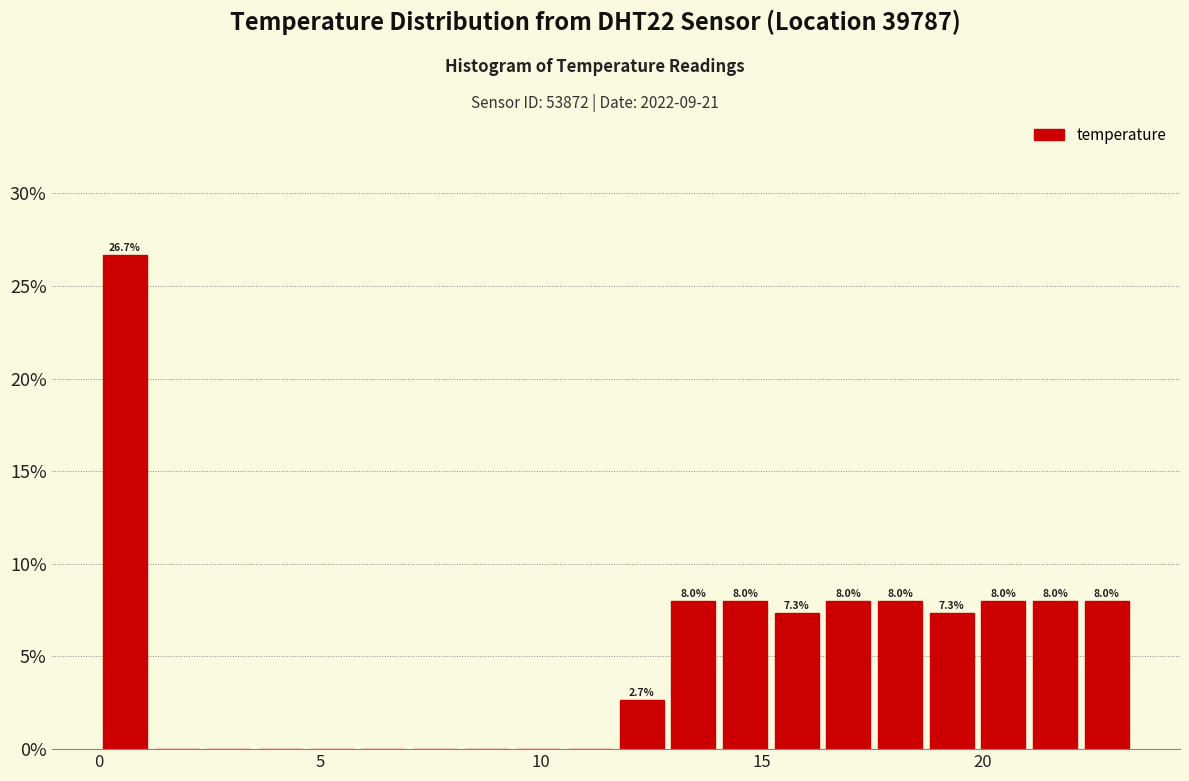

Read against the x-axis, roughly where is the centre of the tallest bar?

0.5